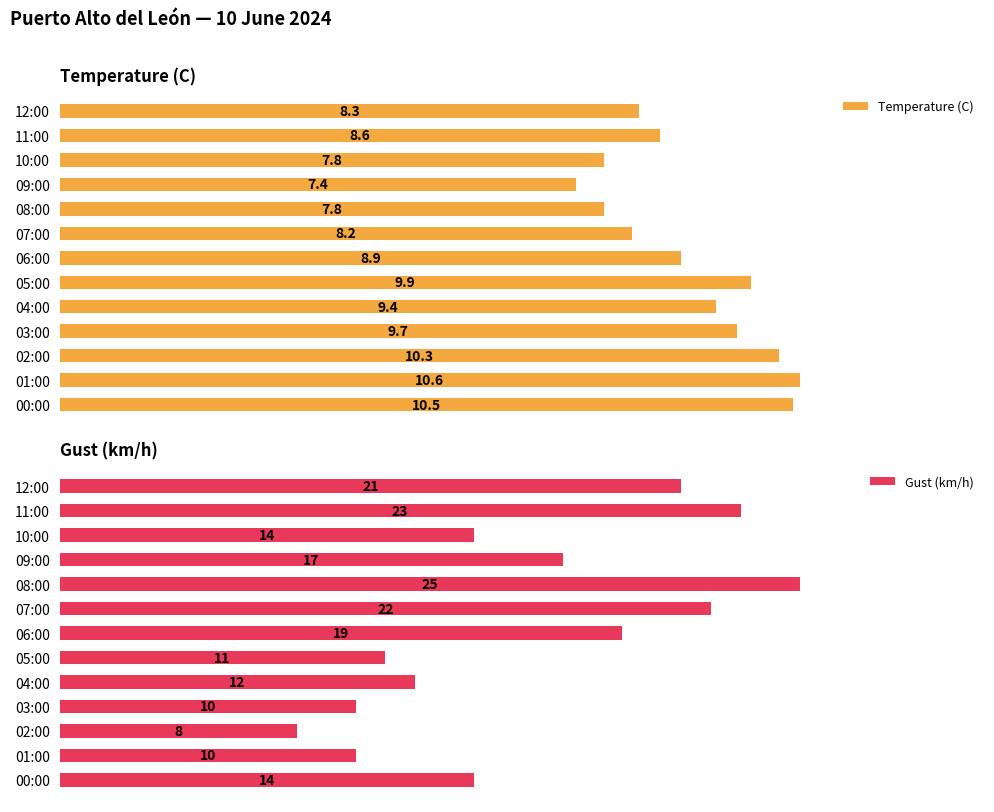

Count the number of data series in this chart.

2